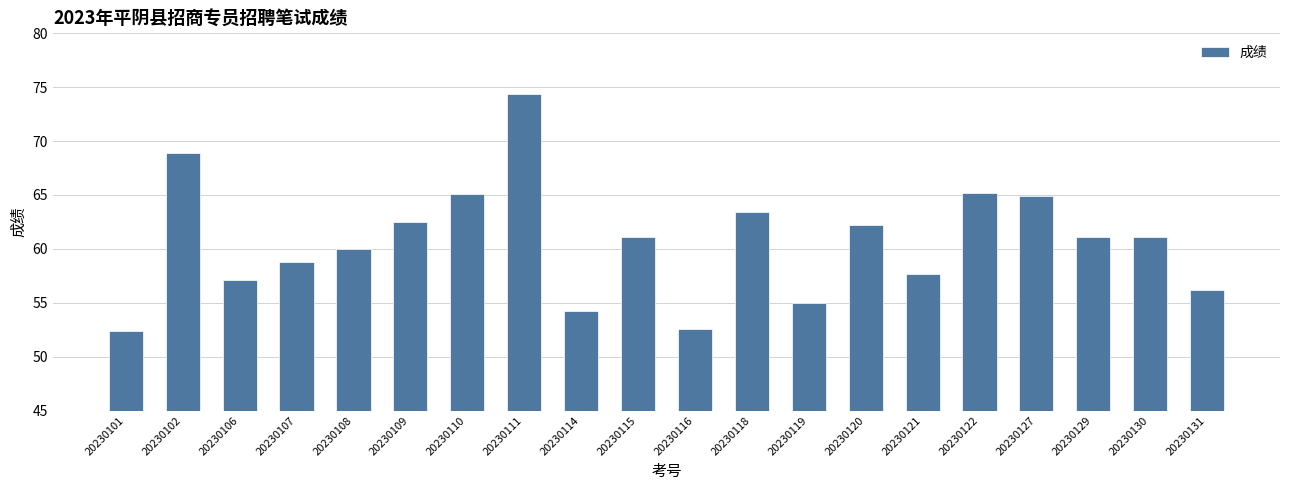

Approximately how many times larger is the value at 20230115 compared to 20230130?

1.0